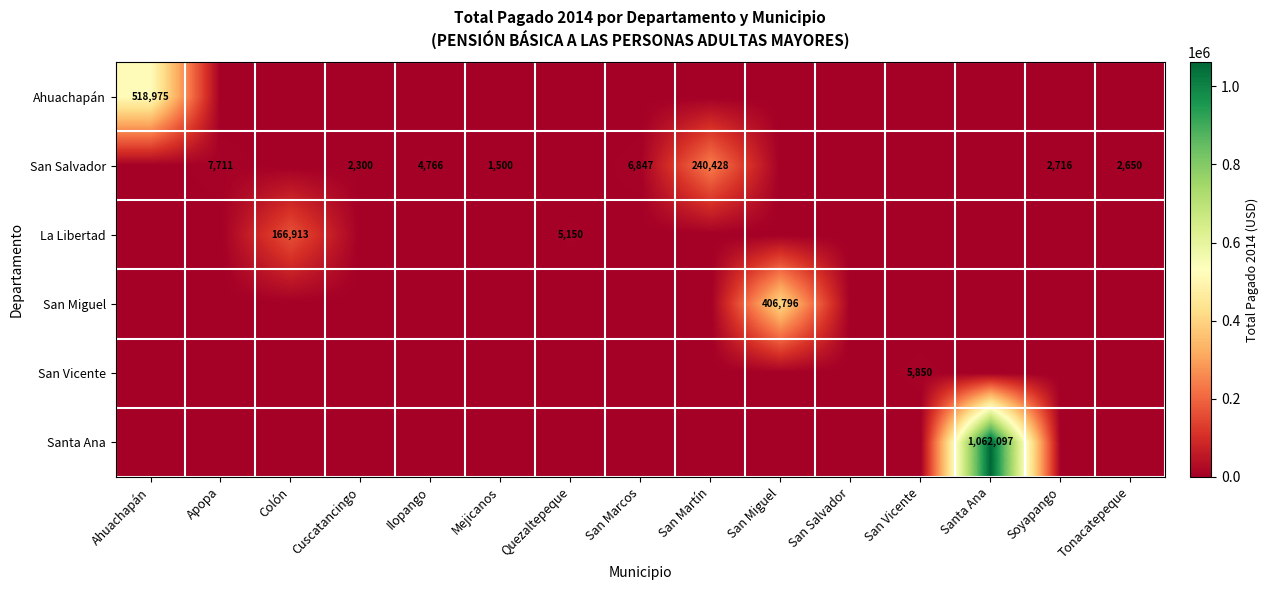

True or false: San Salvador has a value of 2716 at Soyapango.

True